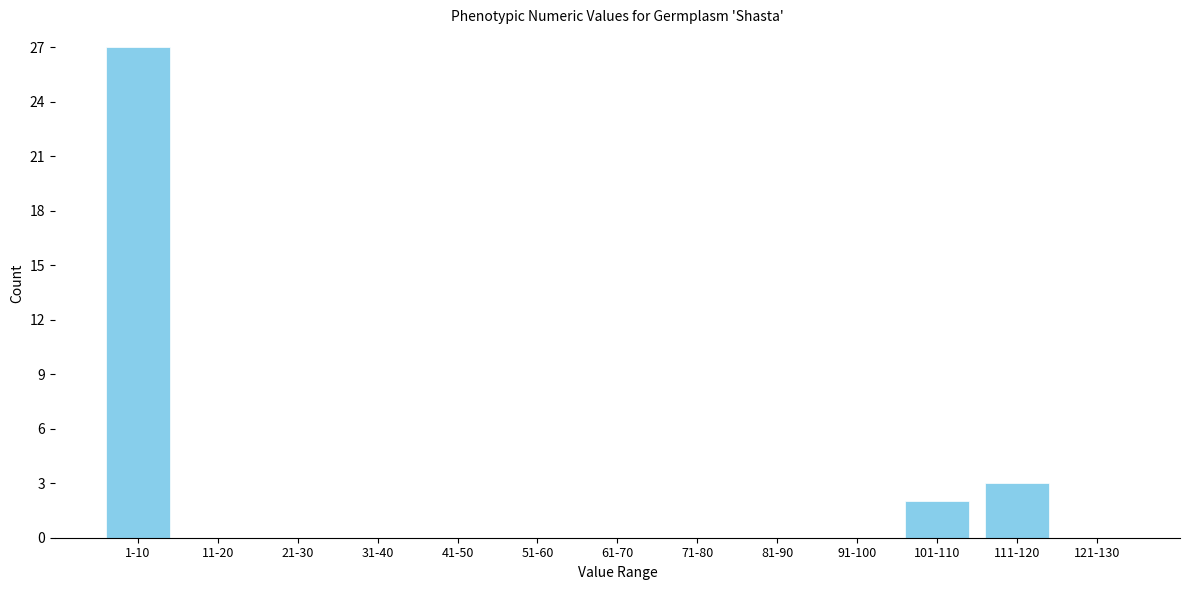

Reading left to right, list all the values displayed in this chart.

1-10=27	11-20=0	21-30=0	31-40=0	41-50=0	51-60=0	61-70=0	71-80=0	81-90=0	91-100=0	101-110=2	111-120=3	121-130=0